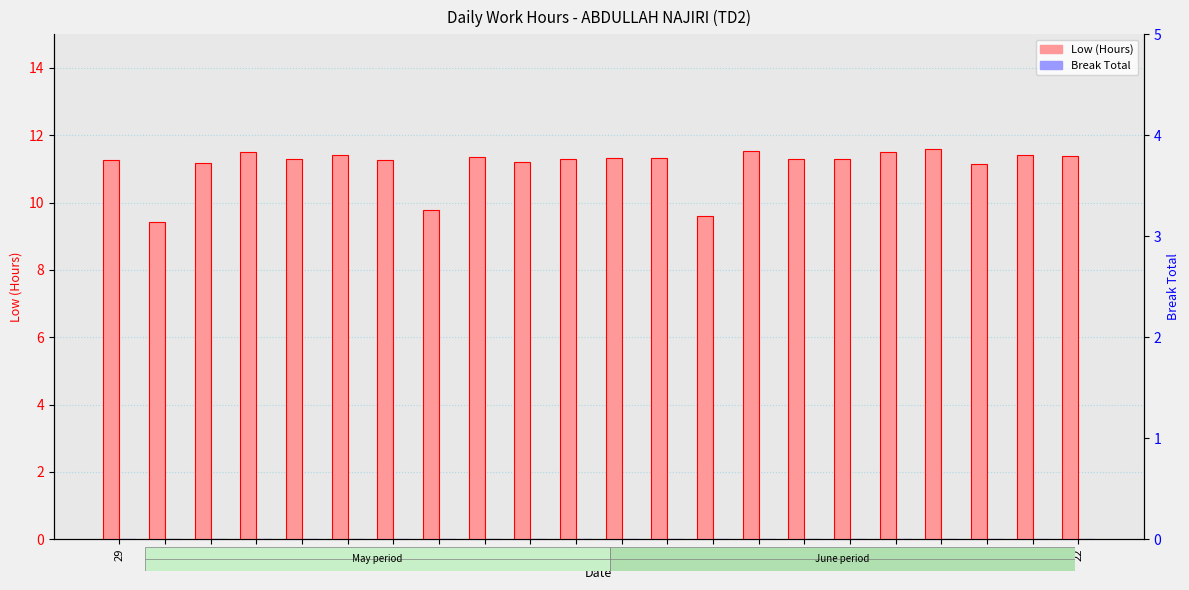

List the series in order of their peak value, lowest first.

Break Total, Low (Hours)